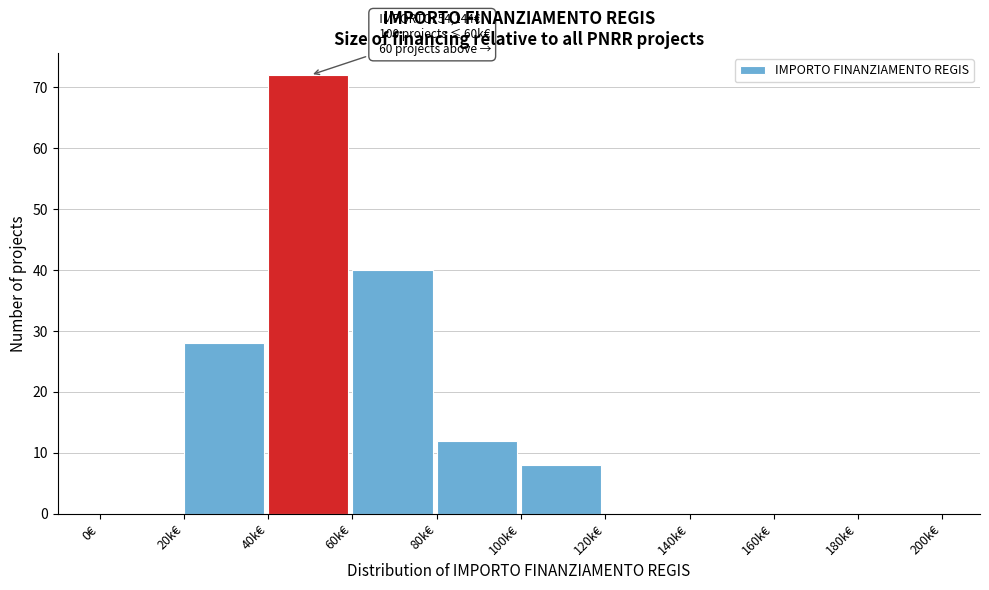

Reading left to right, what are all the values shown in this chart?

0€=0	20k€=28	40k€=72	60k€=40	80k€=12	100k€=8	120k€=0	140k€=0	160k€=0	180k€=0